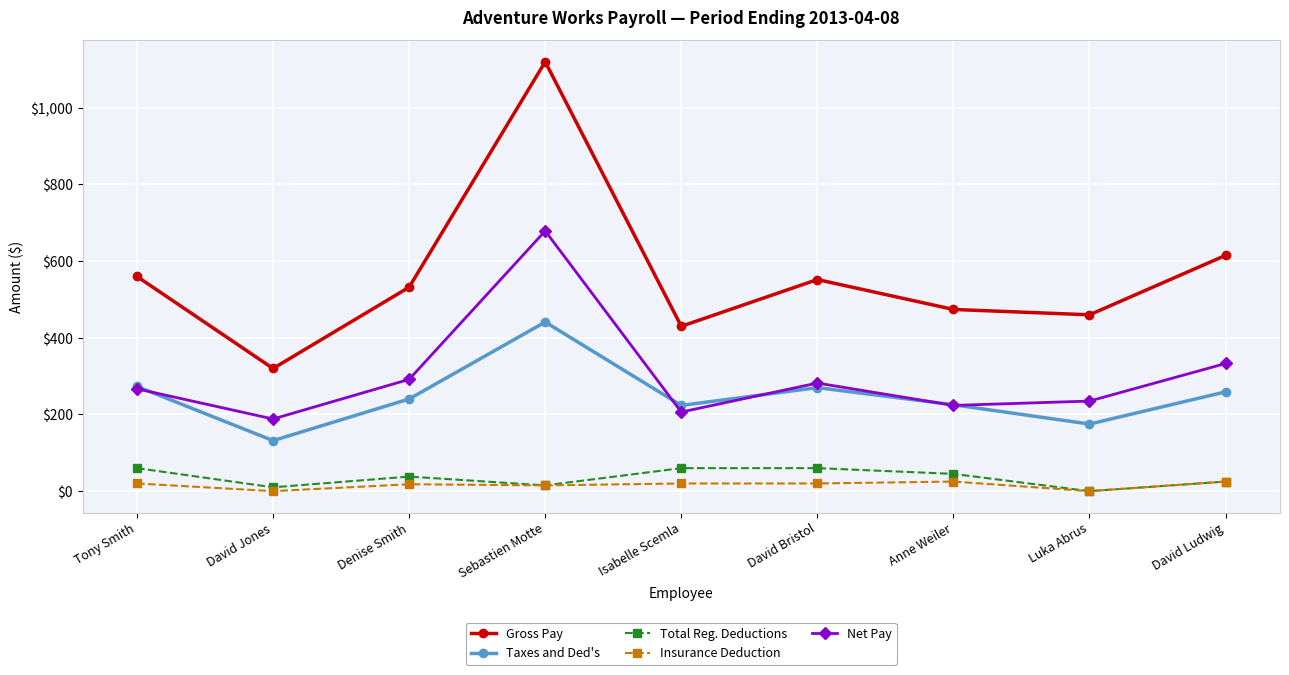

What position from the right is Luka Abrus?

2